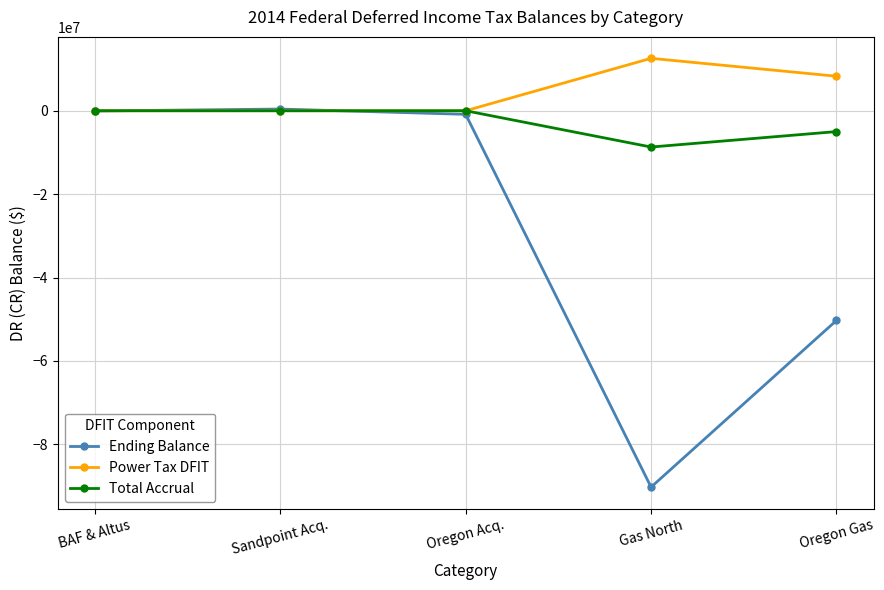

What value does the Total Accrual series have at Oregon Gas?

-4997099.0